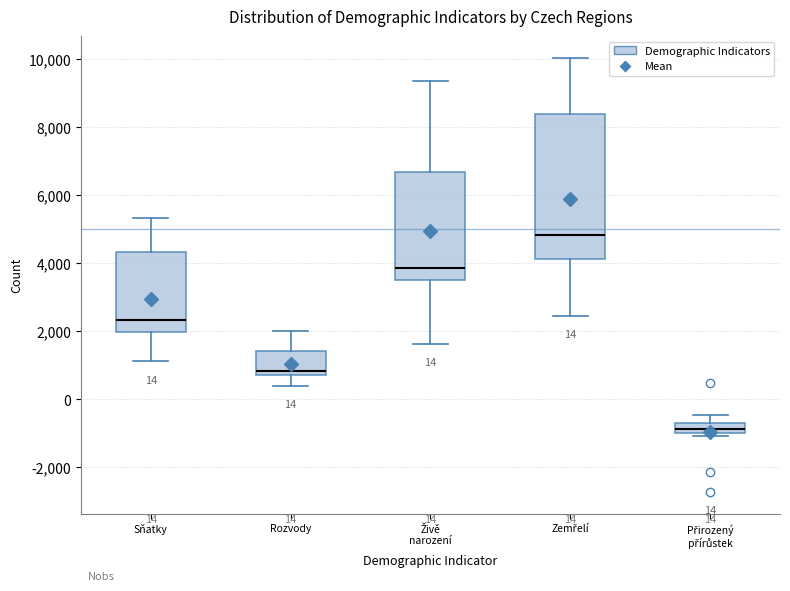

Which box has the lowest median line?

Přirozený přírůstek